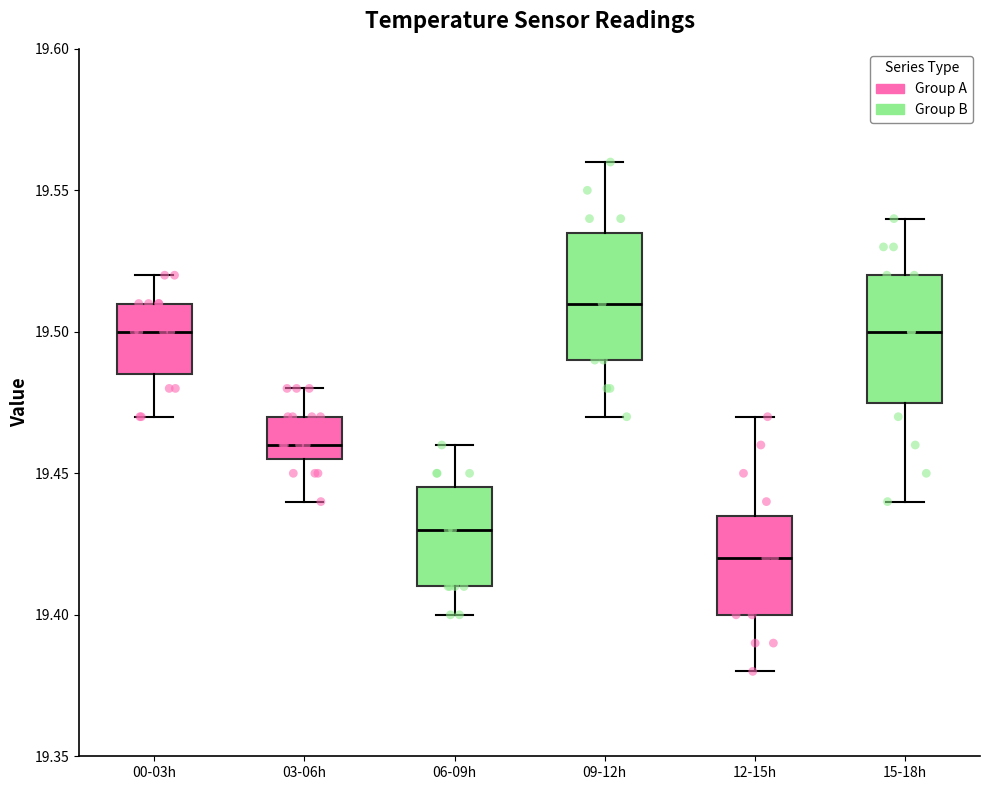

Where is the lower edge of the box for 15-18h on the y-axis? The values are not printed on the chart, so give them approximately, as read against the axis.

19.475